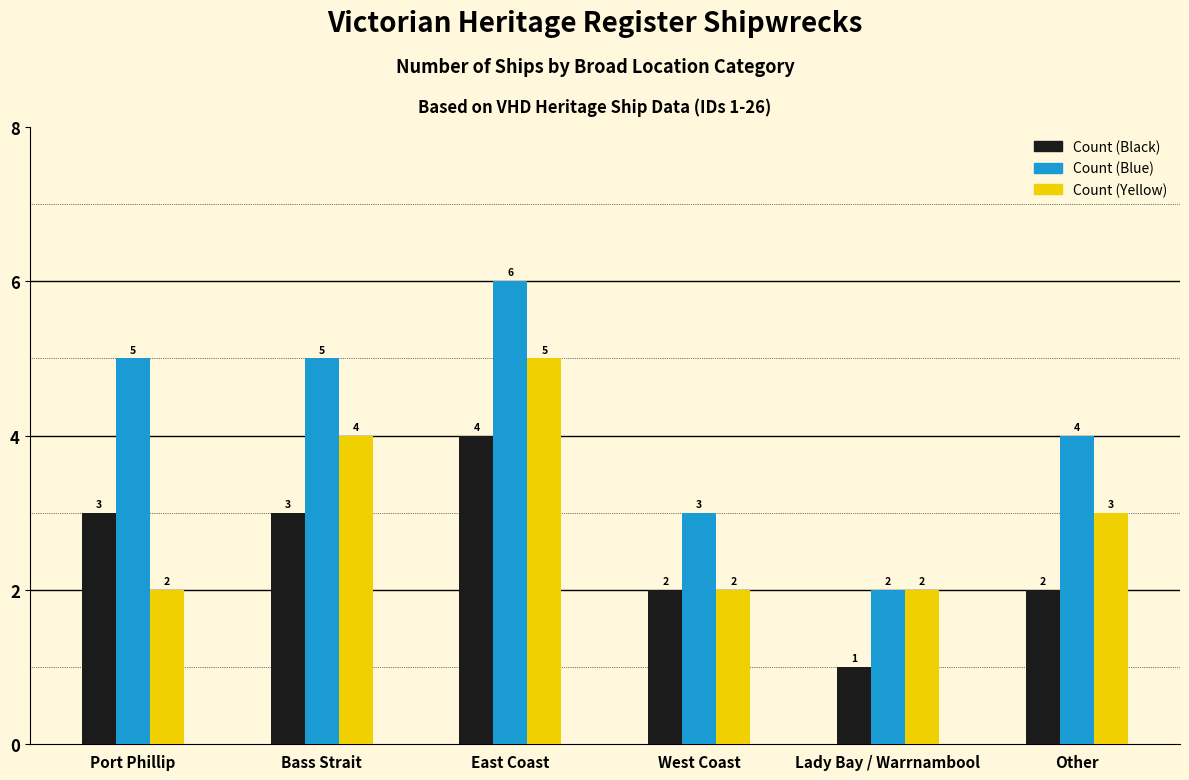

Count the number of data series in this chart.

3